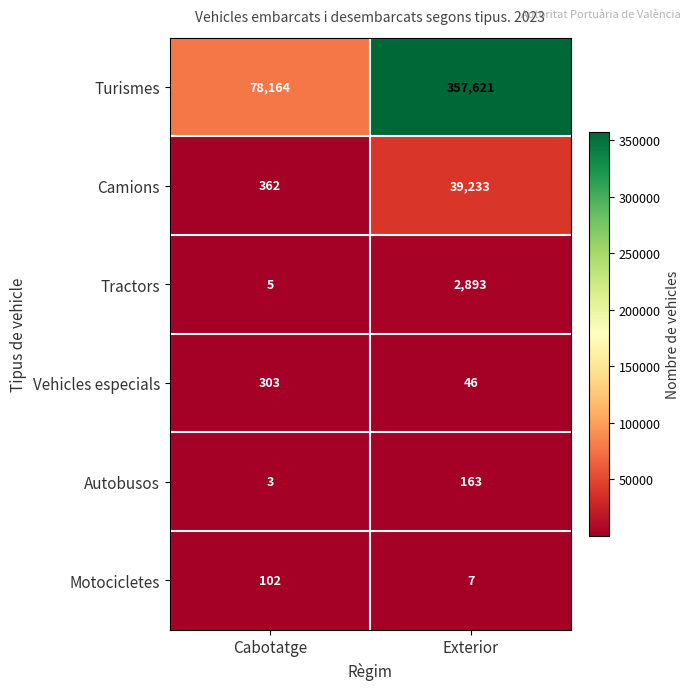

Between Cabotatge and Exterior, which series saw the biggest shift?

Turismes